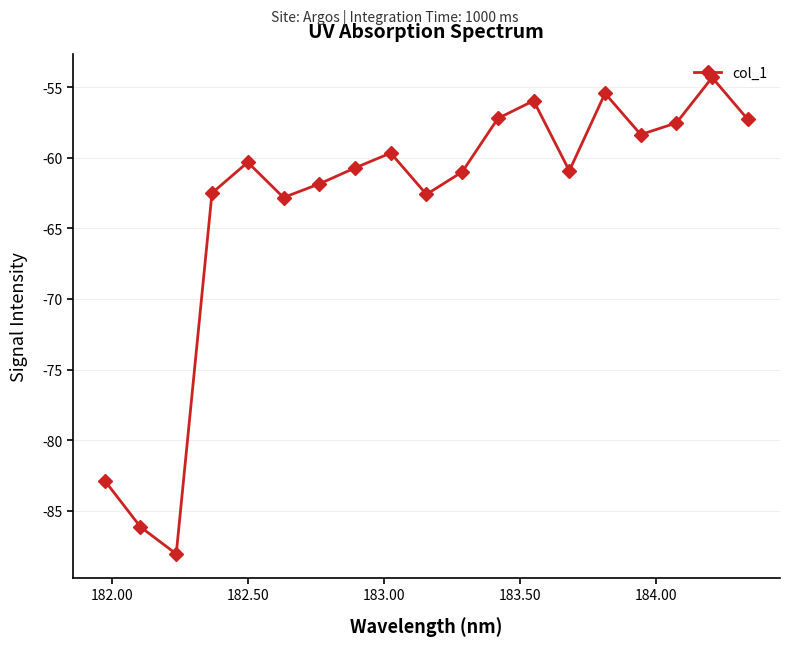

What is the maximum value shown in the chart?

-54.3